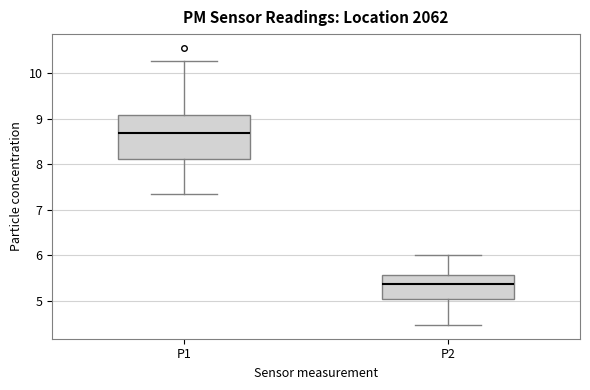

Reading left to right, transcribe this box plot: for each box, give where its median line is, the range the box spans, and where its two whiskers end, as read against the y-axis. The values are not printed on the chart, so give them approximately, as read against the axis.

P1: median 8.7, box 8.1 to 9.1, whiskers 7.4 to 10.3
P2: median 5.4, box 5.0 to 5.6, whiskers 4.5 to 6.0